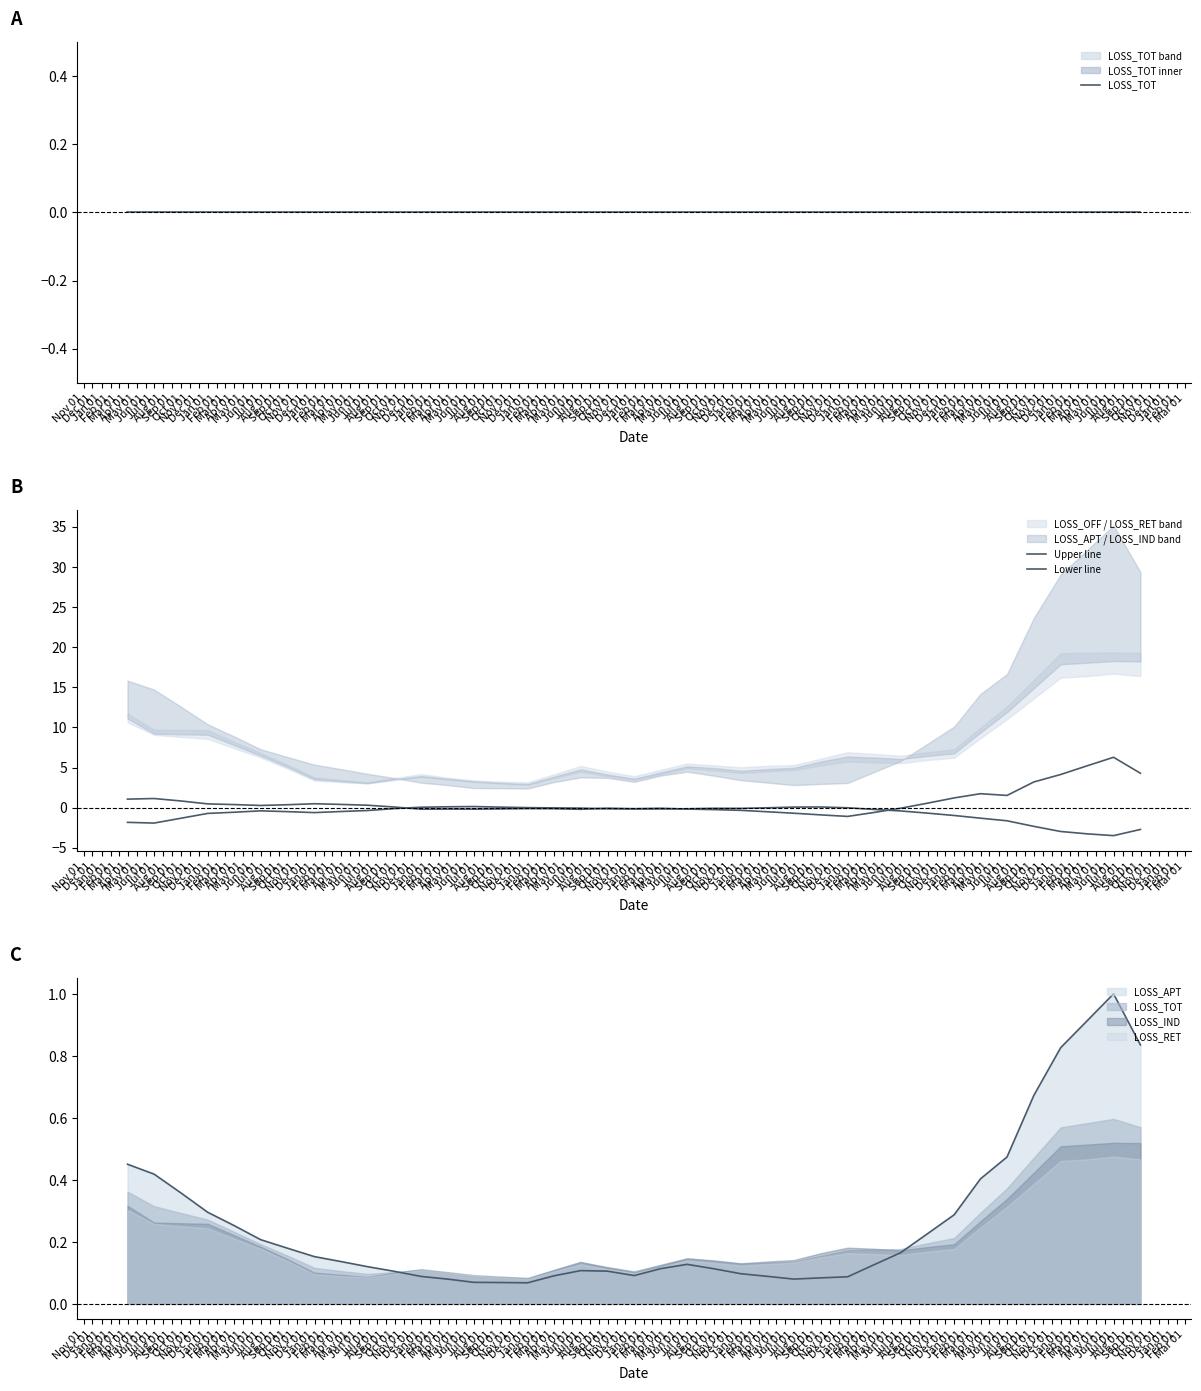

True or false: Lower line has a value of -0.0 at Nov 01.

False